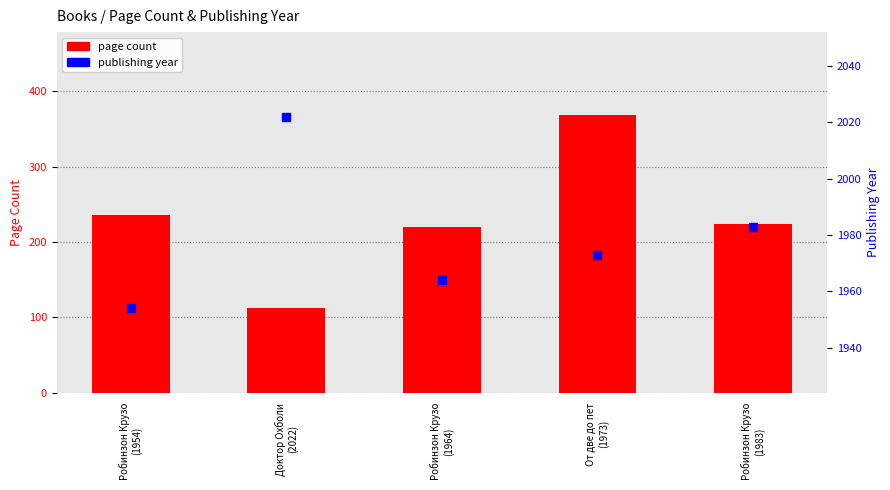

At which category is the sum across all series the highest?

От две до пет
(1973)